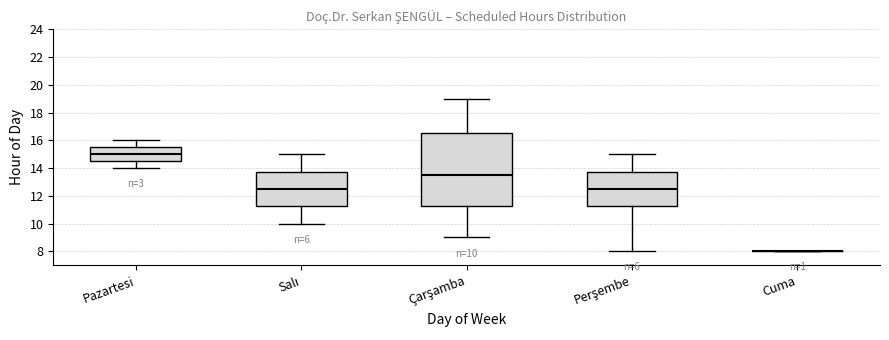

Which box is the tallest, from its lower edge to its upper edge?

Çarşamba